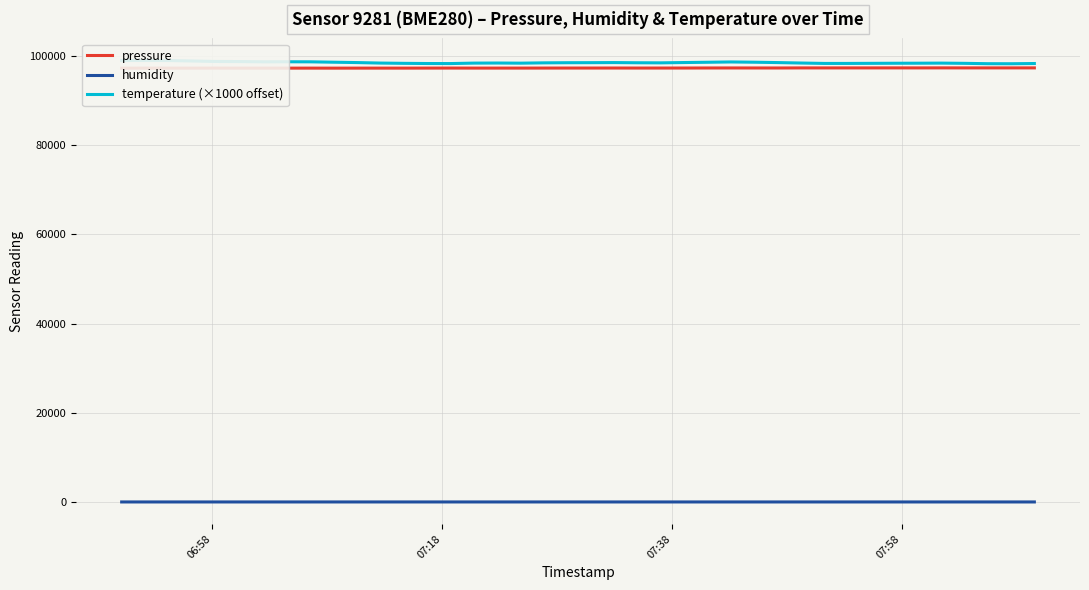

Is the value of pressure at 20 greater than the value of humidity at 33?

Yes